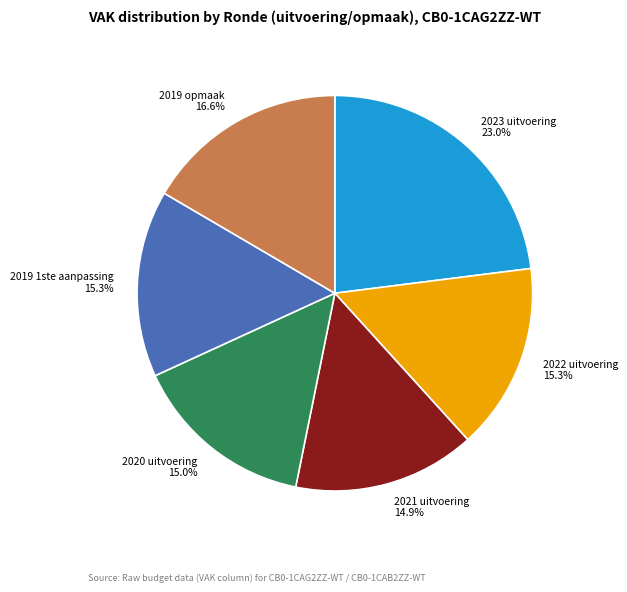

Which has a higher value, 2023 uitvoering or 2019 1ste aanpassing?

2023 uitvoering